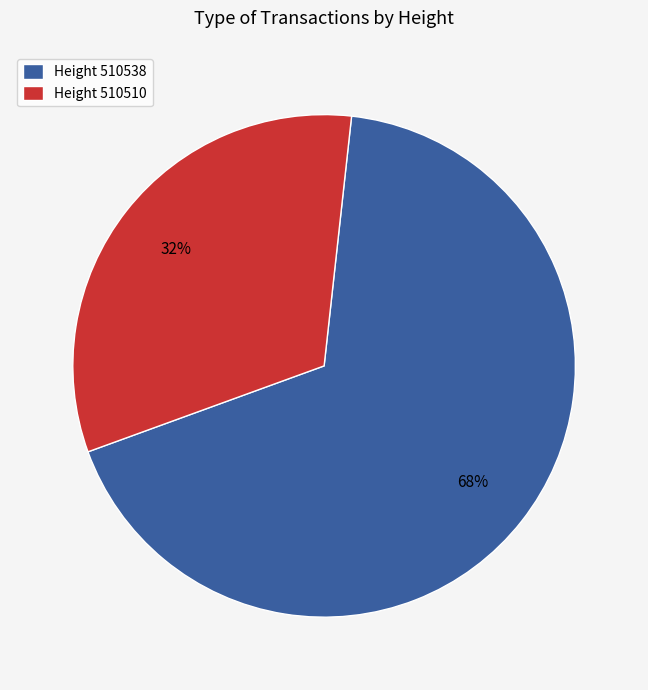

Which category accounts for the majority?

Height 510538